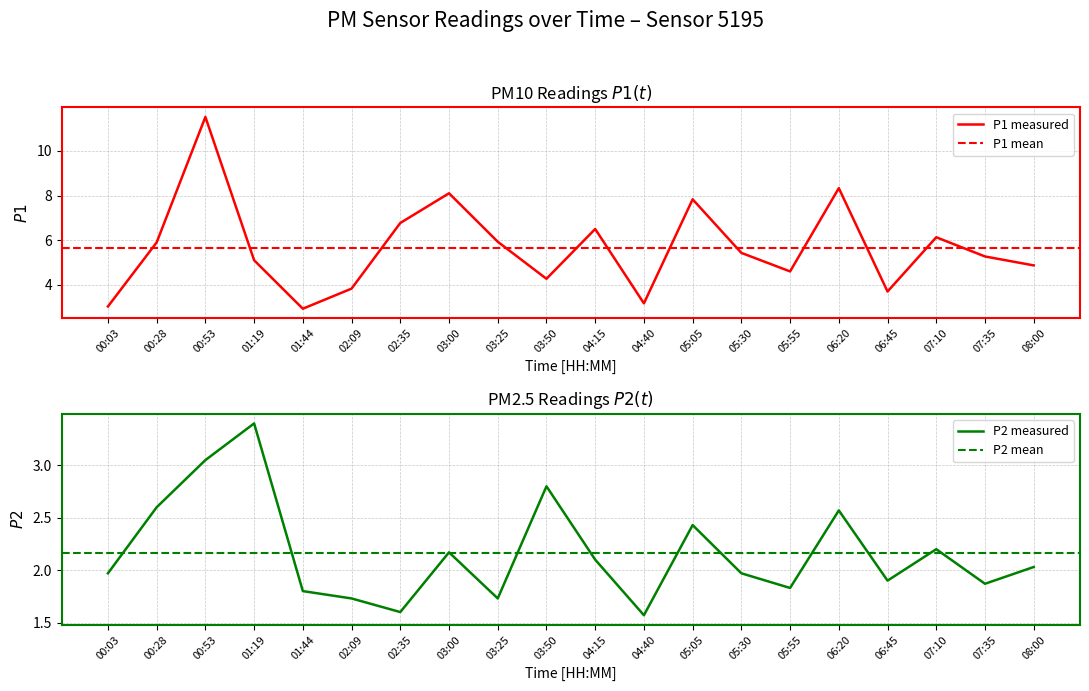

Which series has the largest total across all categories?

P1